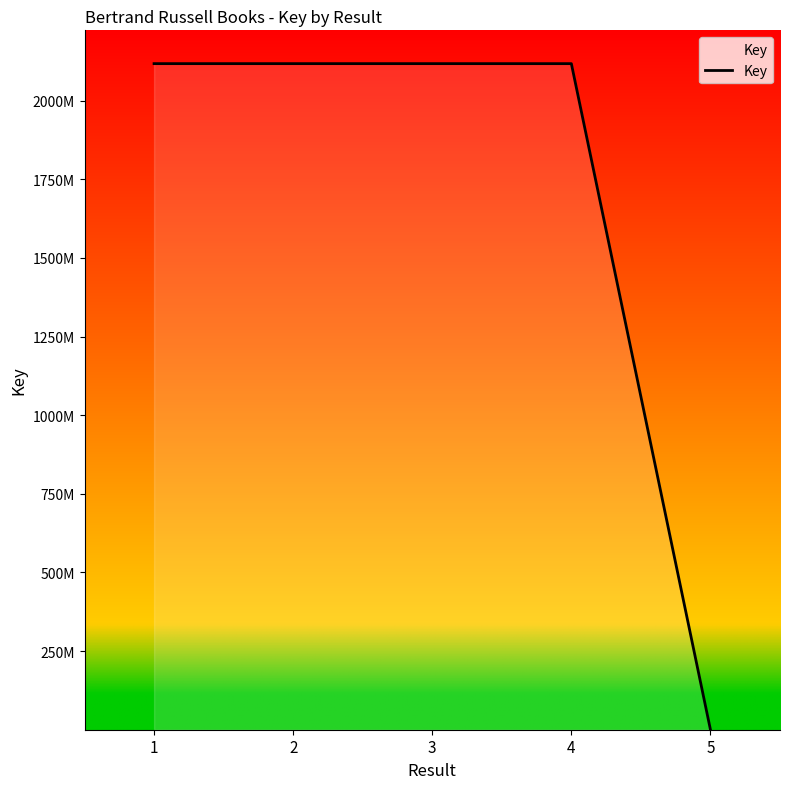

Does the chart display data point markers on the line(s)?

No